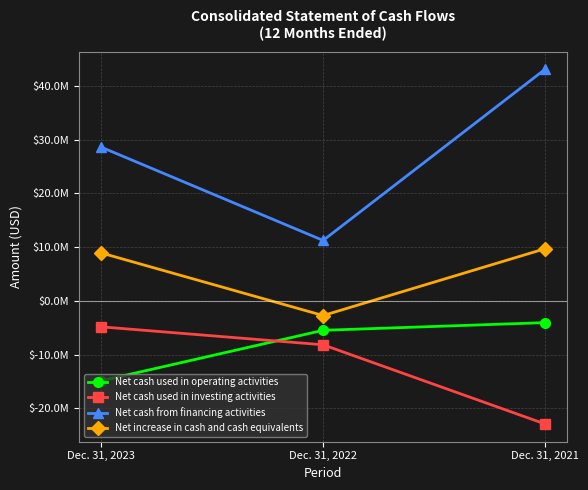

Which category has the lowest value across all series?

Dec. 31, 2021